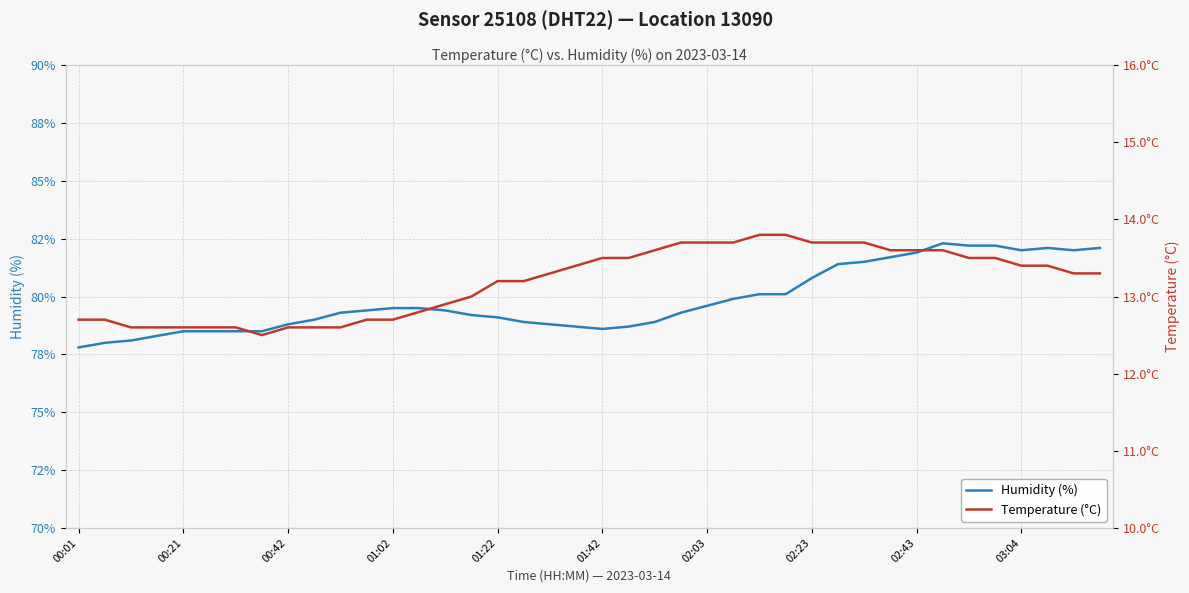

What is the total value across all series at 01:02?

92.2